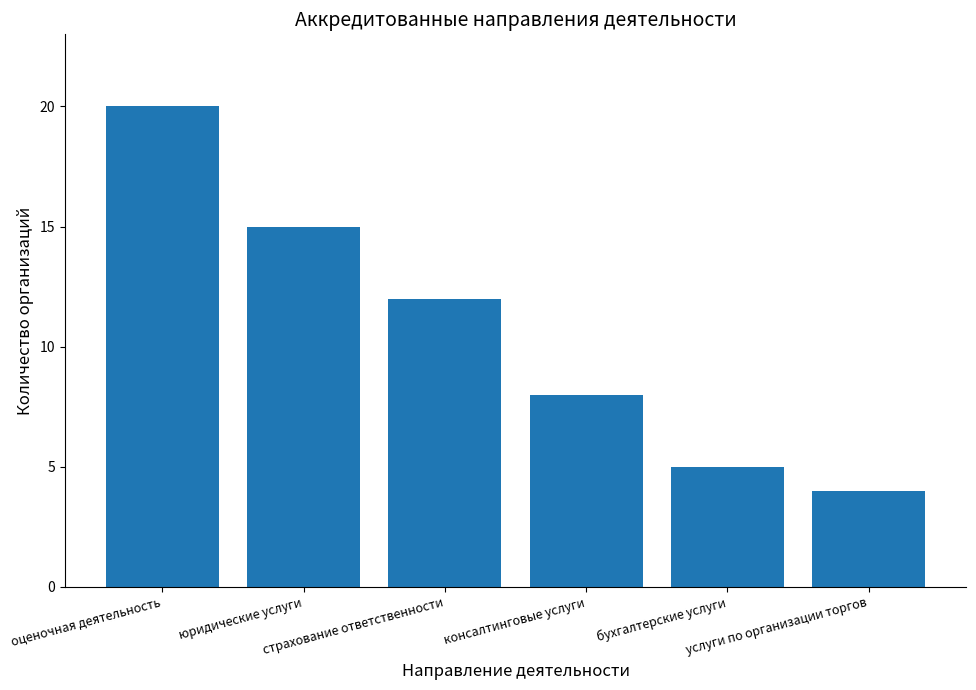

Rank the categories by value from lowest to highest.

услуги по организации торгов, бухгалтерские услуги, консалтинговые услуги, страхование ответственности, юридические услуги, оценочная деятельность